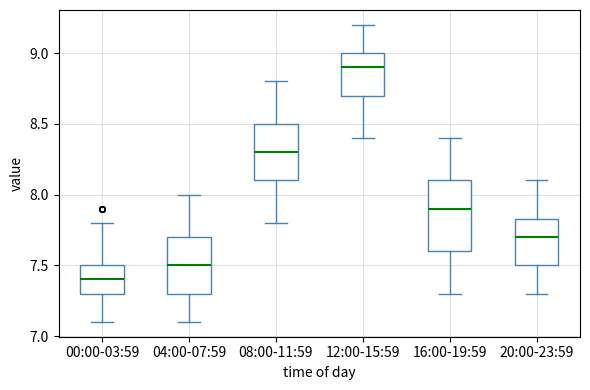

Which box is the tallest, from its lower edge to its upper edge?

16:00-19:59